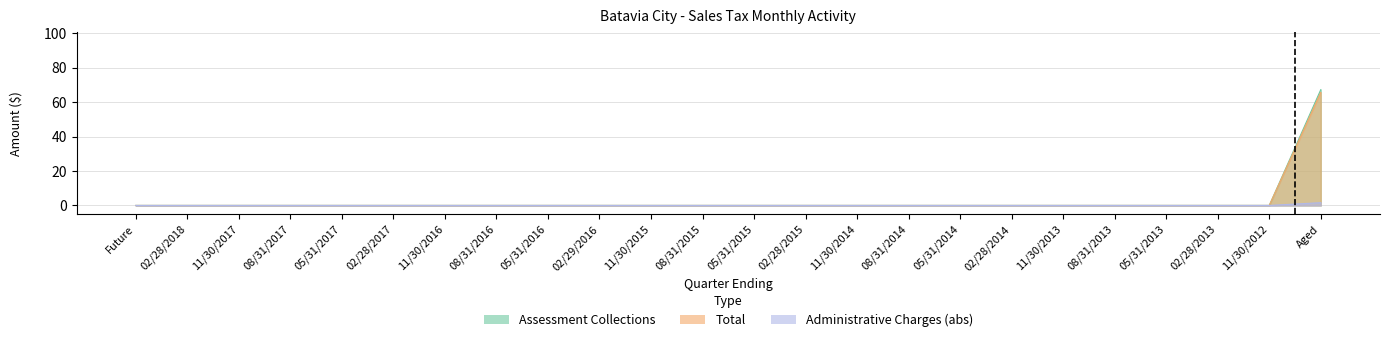

True or false: Administrative Charges and Assessment Collections cross at least once.

False